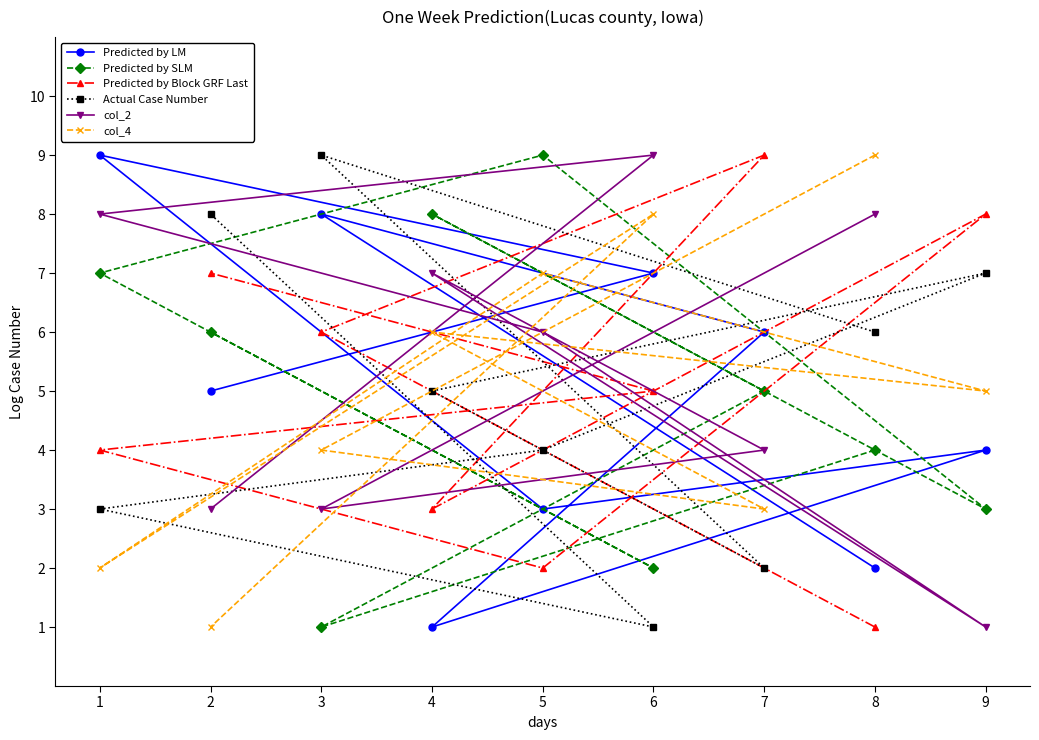

Reading left to right, extract all data points from this chart.

Predicted by LM: 1=9	2=5	3=8	4=1	5=3	6=7	7=6	8=2	9=4
Predicted by SLM: 1=7	2=6	3=1	4=8	5=9	6=2	7=5	8=4	9=3
Predicted by Block GRF Last: 1=4	2=7	3=6	4=3	5=2	6=5	7=9	8=1	9=8
Actual Case Number: 1=3	2=8	3=9	4=5	5=4	6=1	7=2	8=6	9=7
col_2: 1=8	2=3	3=3	4=7	5=6	6=9	7=4	8=8	9=1
col_4: 1=2	2=1	3=4	4=6	5=7	6=8	7=3	8=9	9=5